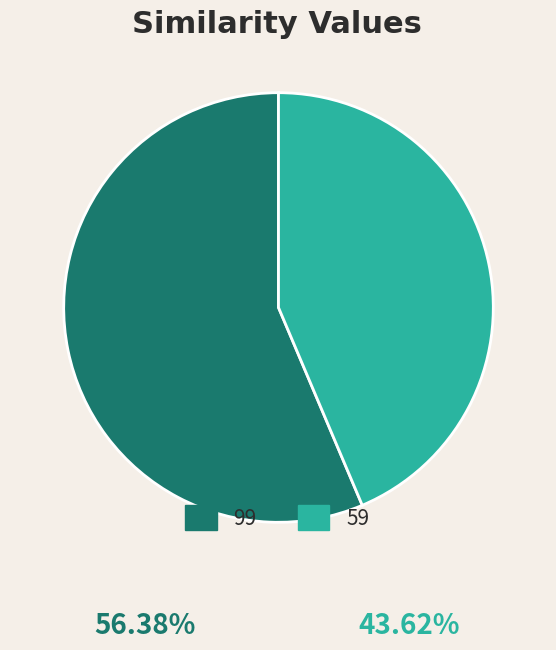

What is the smallest slice in the pie chart?

59